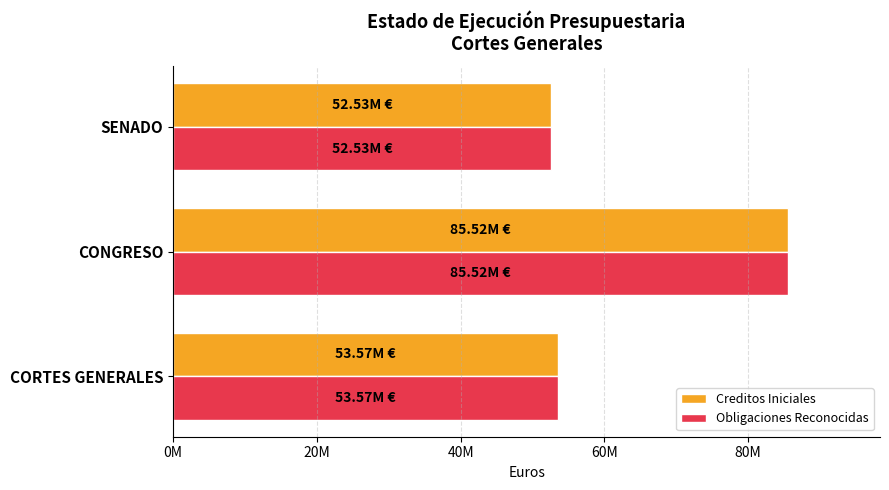

What are all the series names shown in the legend?

Creditos Iniciales, Obligaciones Reconocidas